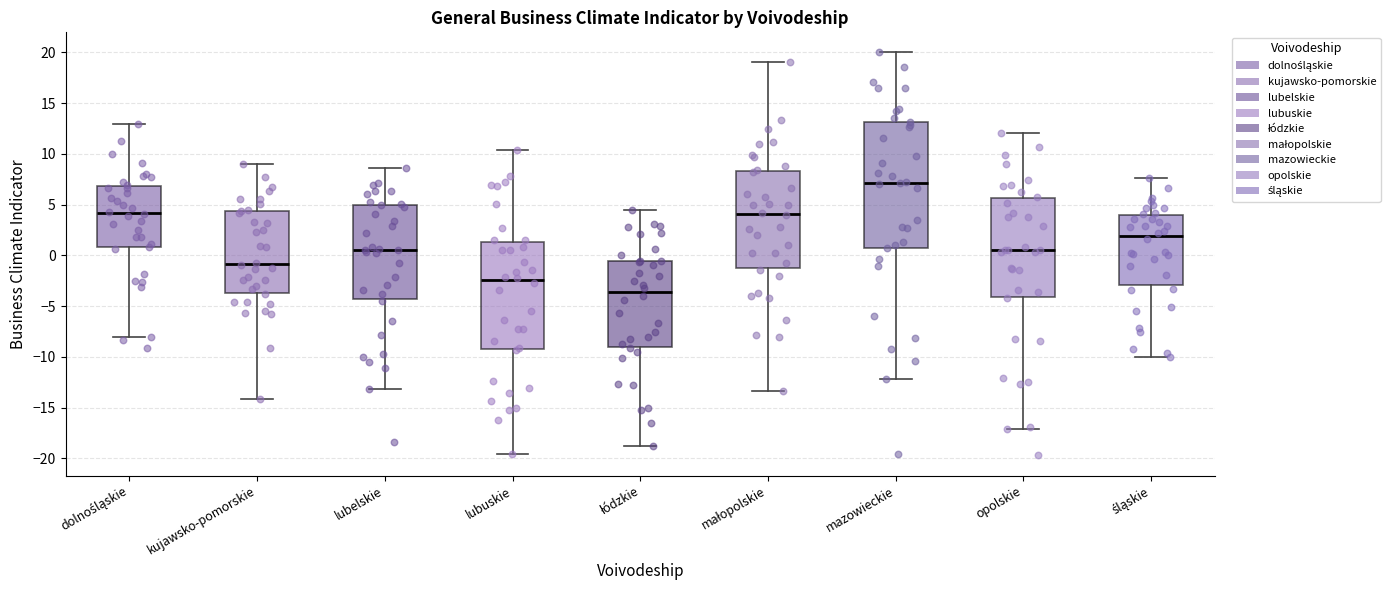

Which box has the highest median line?

mazowieckie